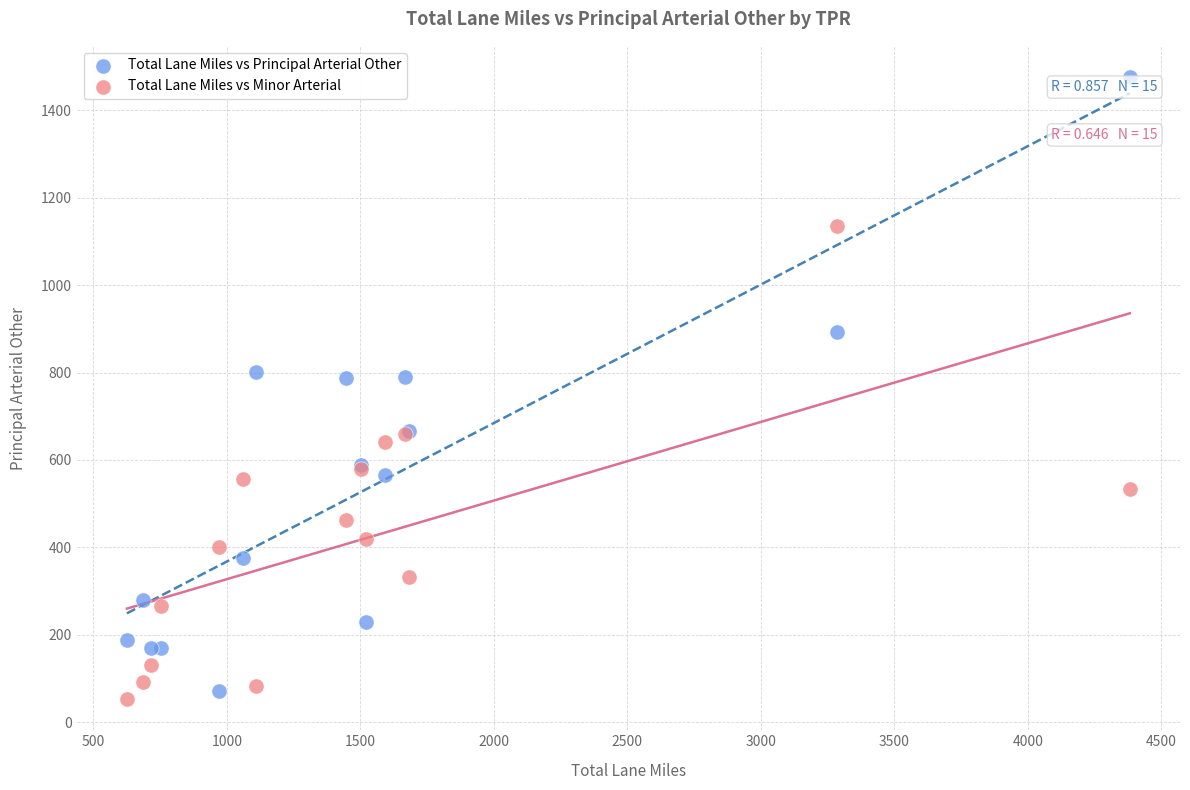

Which series reaches the maximum Y coordinate?

Total Lane Miles vs Principal Arterial Other